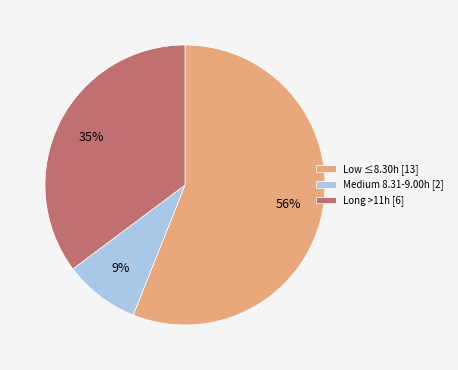

What is the ratio of the value at Long >11h [6] to the value at Low ≤8.30h [13]?

0.6